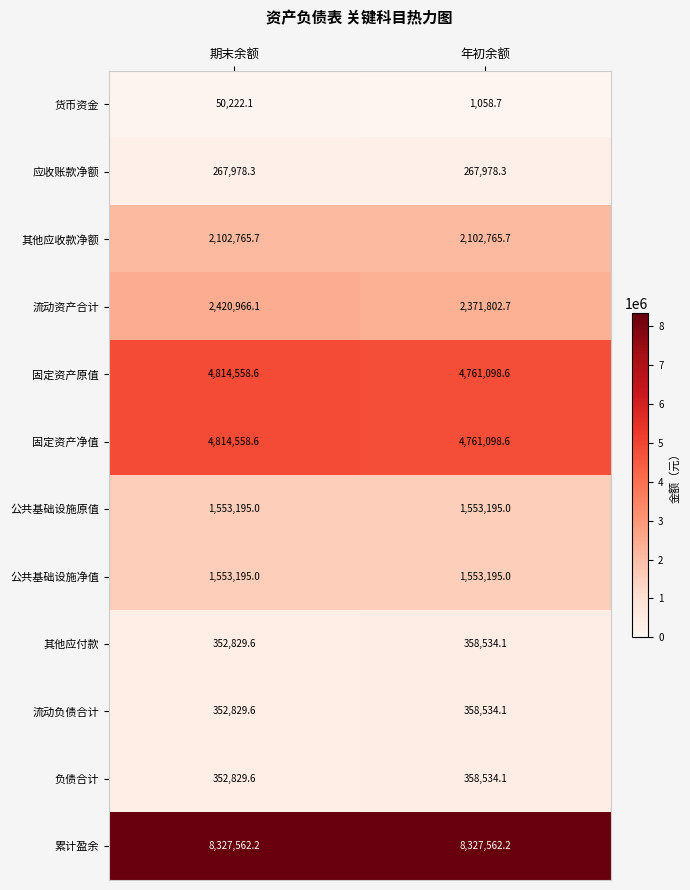

Read the 应收账款净额 value at 年初余额.

267978.3